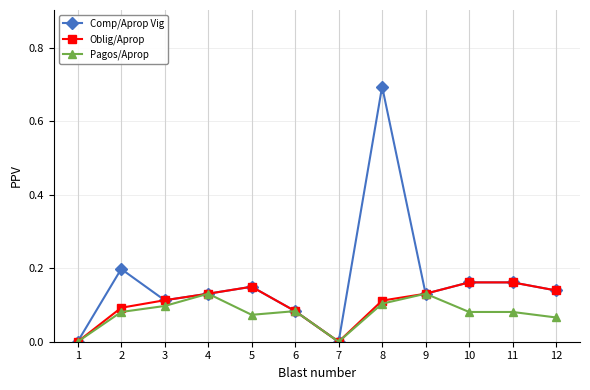

At which category does the chart reach its peak across all series?

8